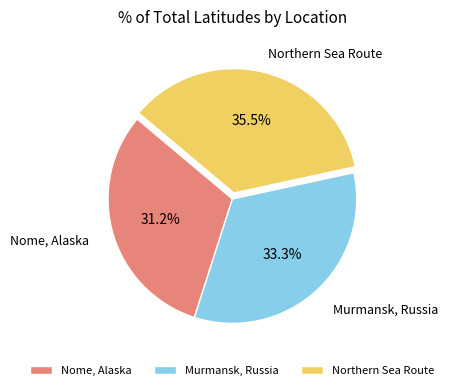

What is the ratio of the value at Murmansk, Russia to the value at Nome, Alaska?

1.1